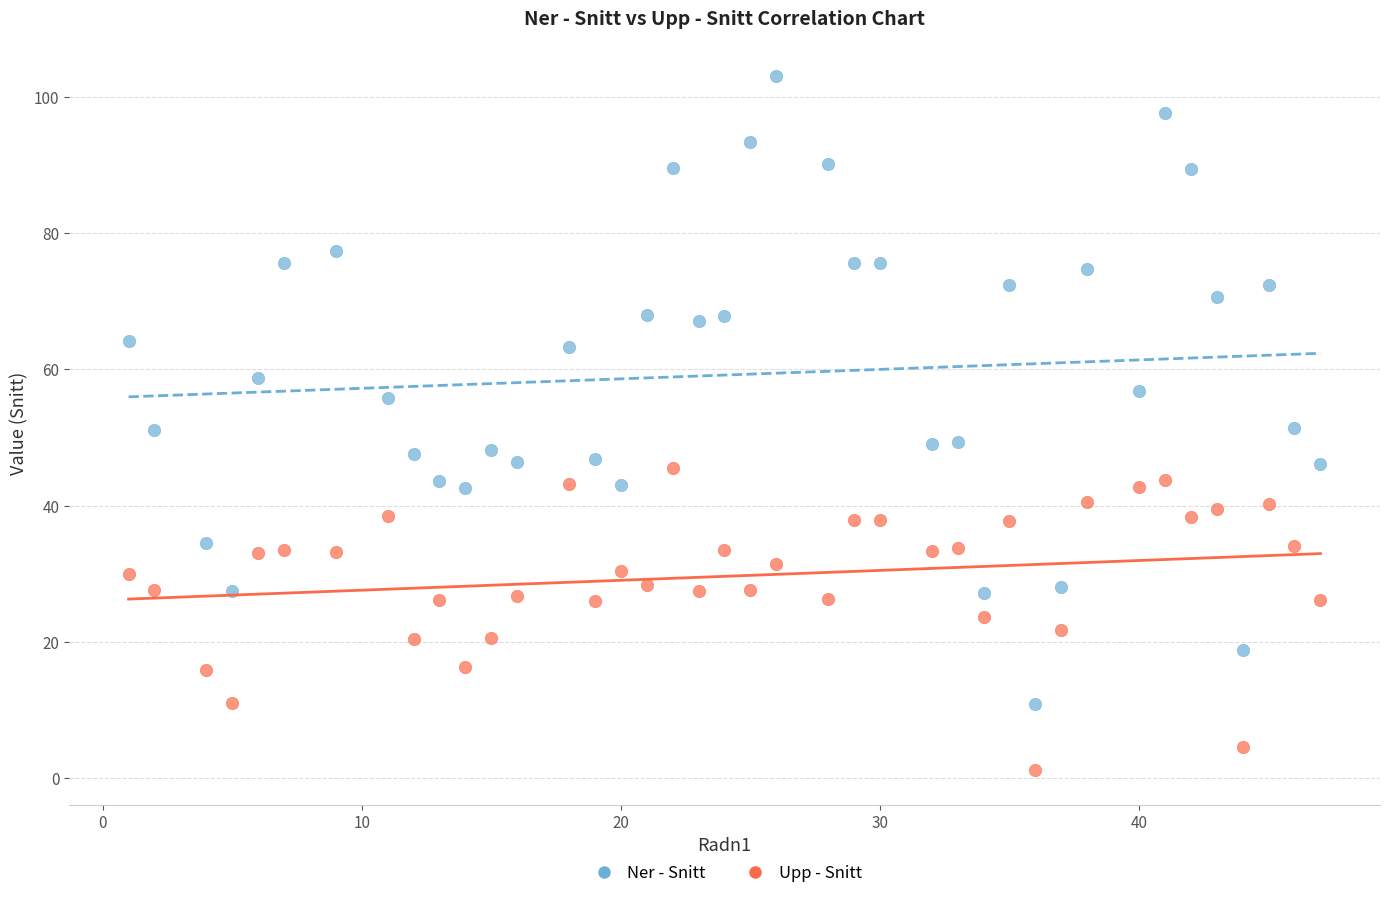

Which series contains the lowest Y value?

Upp - Snitt